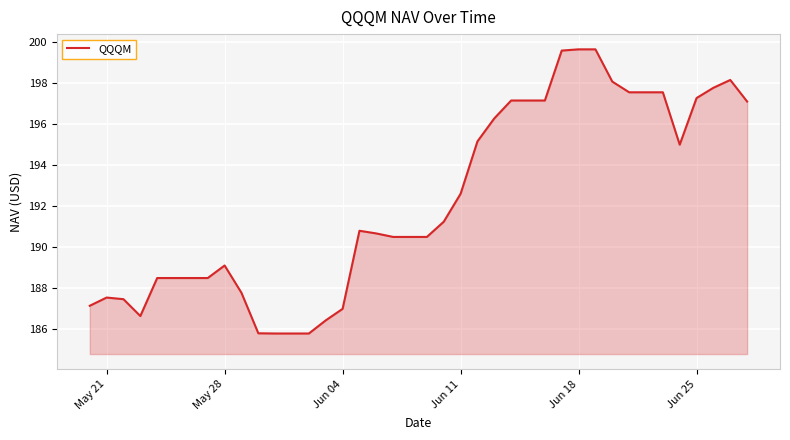

What is the difference between the maximum and minimum values?

13.8